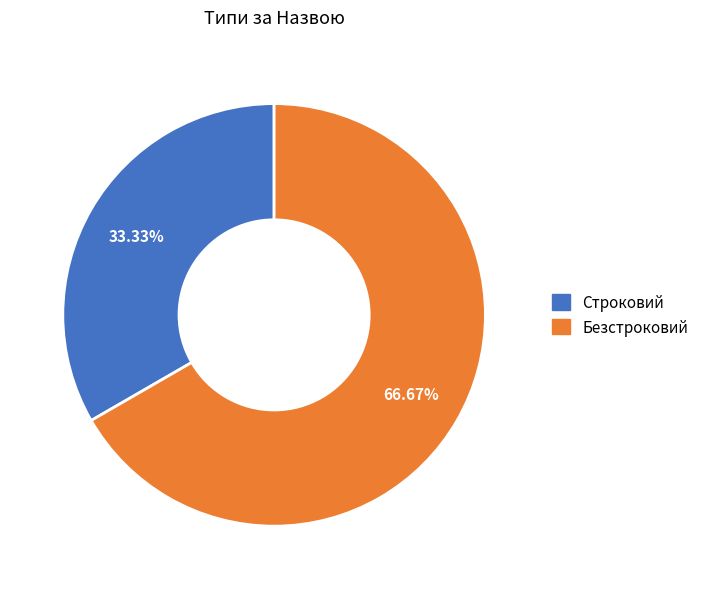

The Строковий slice represents 33% of the pie. True or false?

True